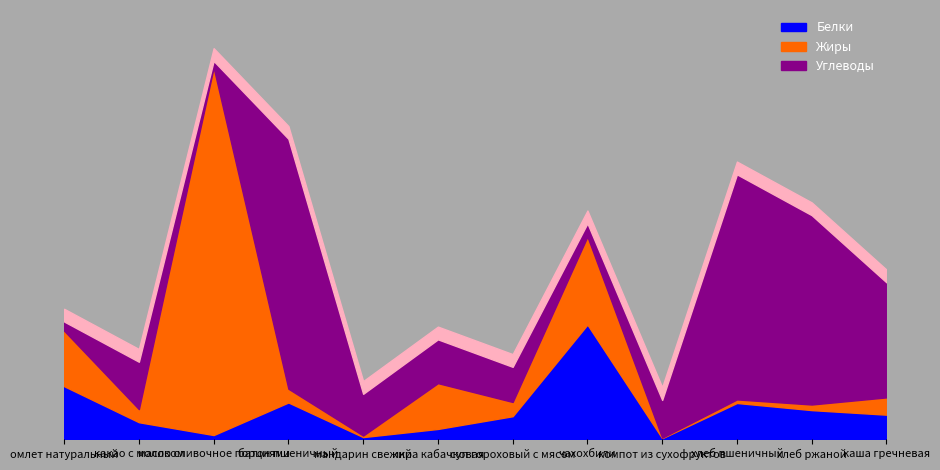

What is the sum of the Углеводы values at омлет натуральный and чахохбили?

4.4